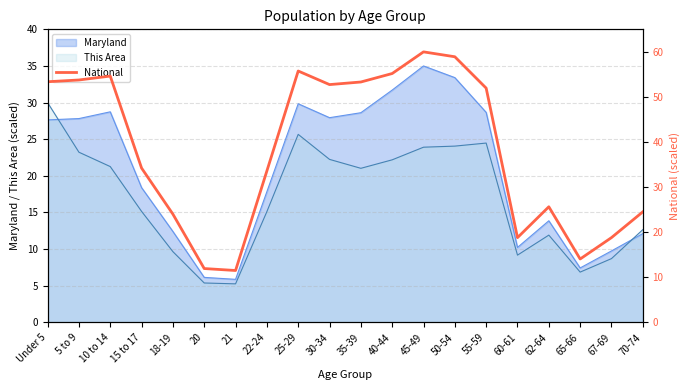

True or false: the data shows 8.1 at 20.

False